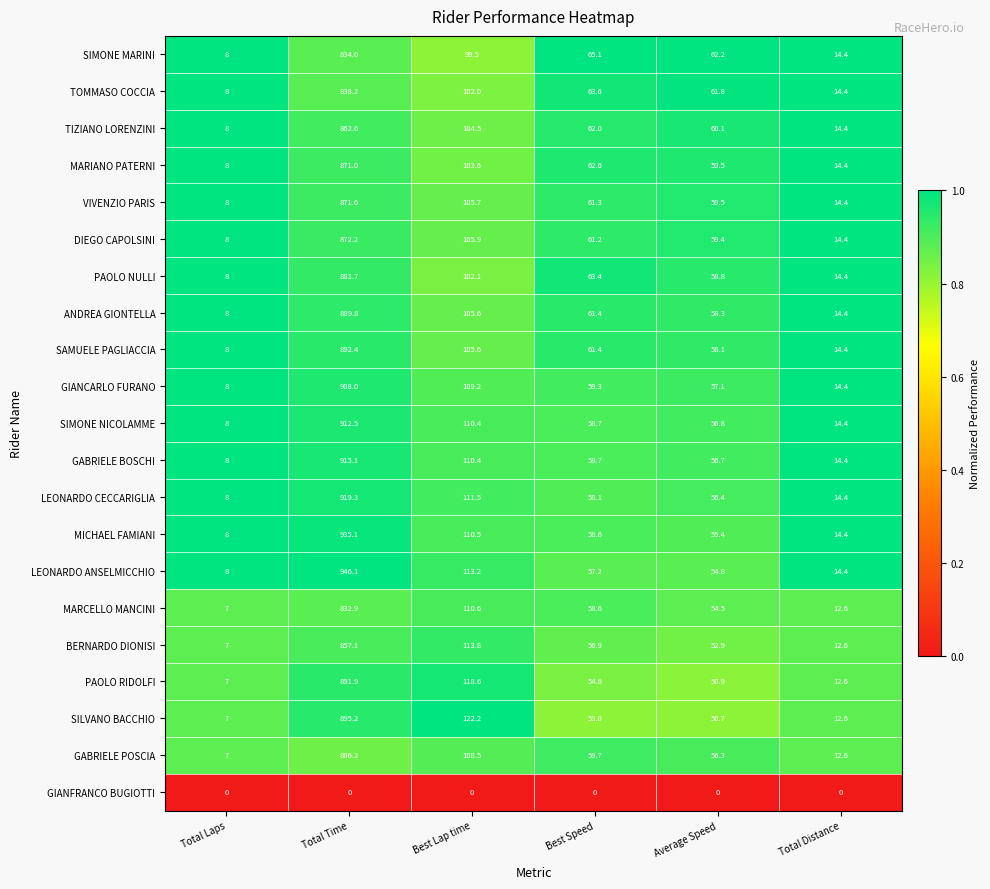

How many distinct data groups are displayed?

21